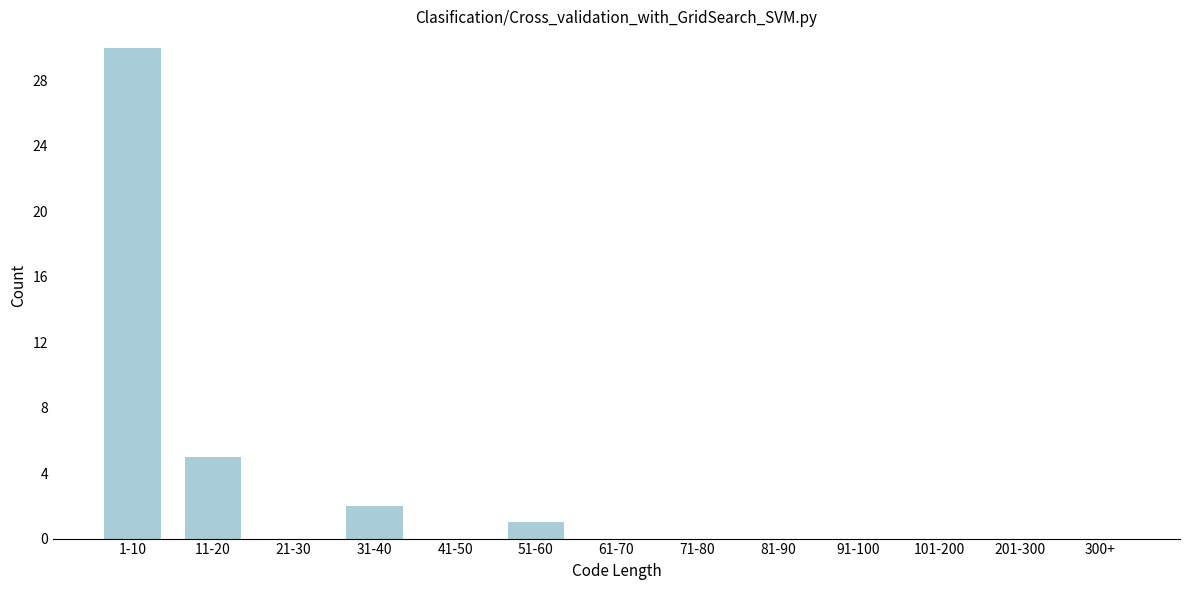

Reading right to left, transcribe all the data shown in this chart.

300+=0	201-300=0	101-200=0	91-100=0	81-90=0	71-80=0	61-70=0	51-60=1	41-50=0	31-40=2	21-30=0	11-20=5	1-10=30